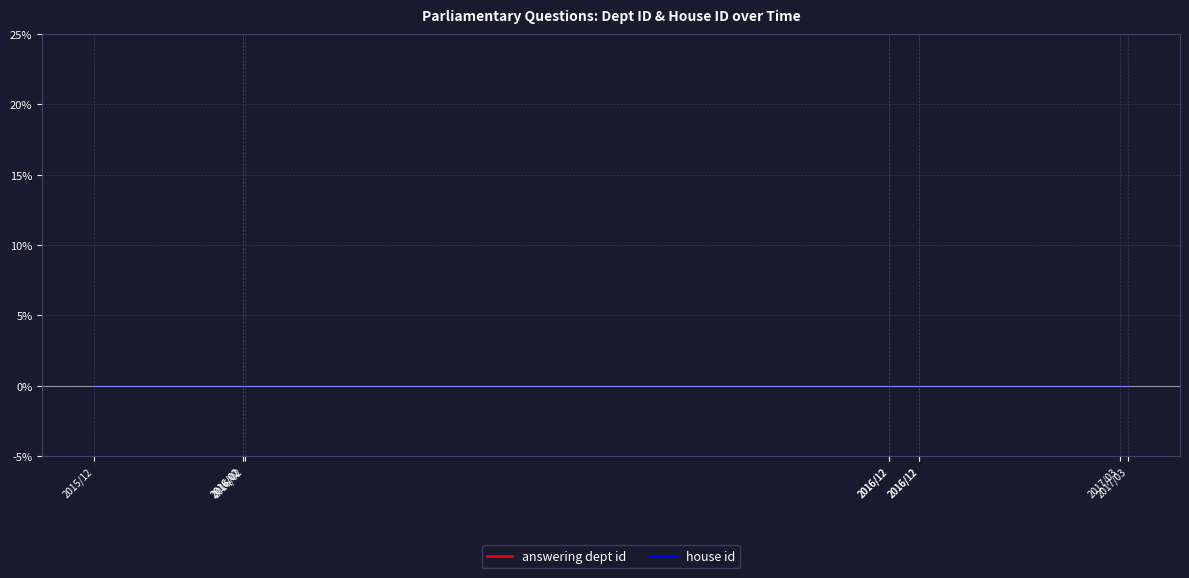

True or false: house id and answering dept id cross at least once.

False